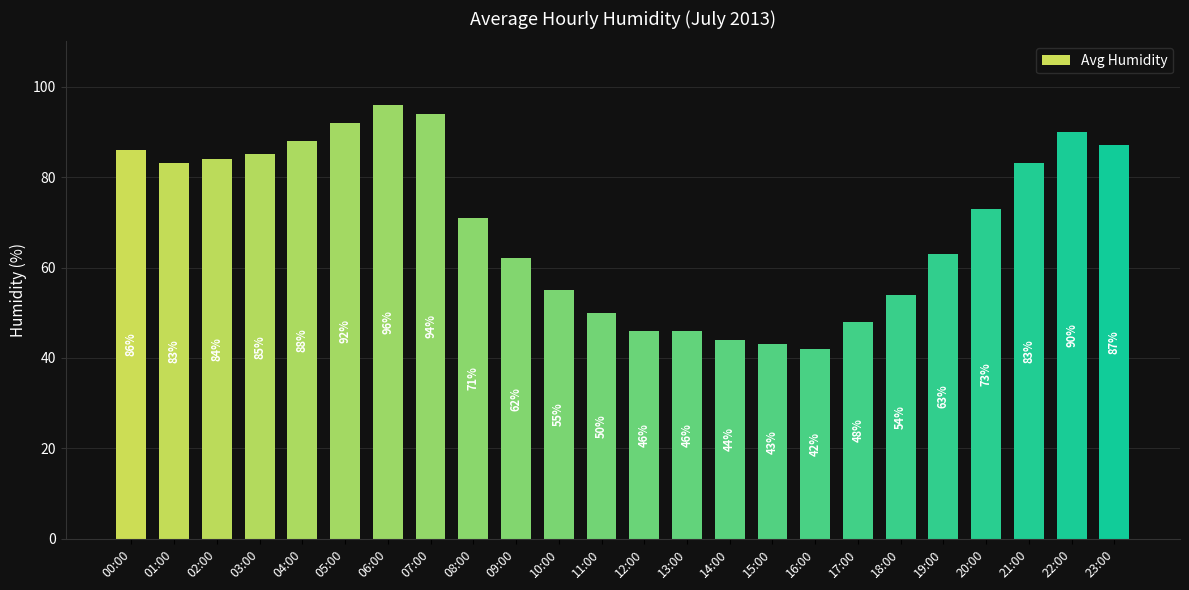

Where is the data nearest to the value 69?

08:00